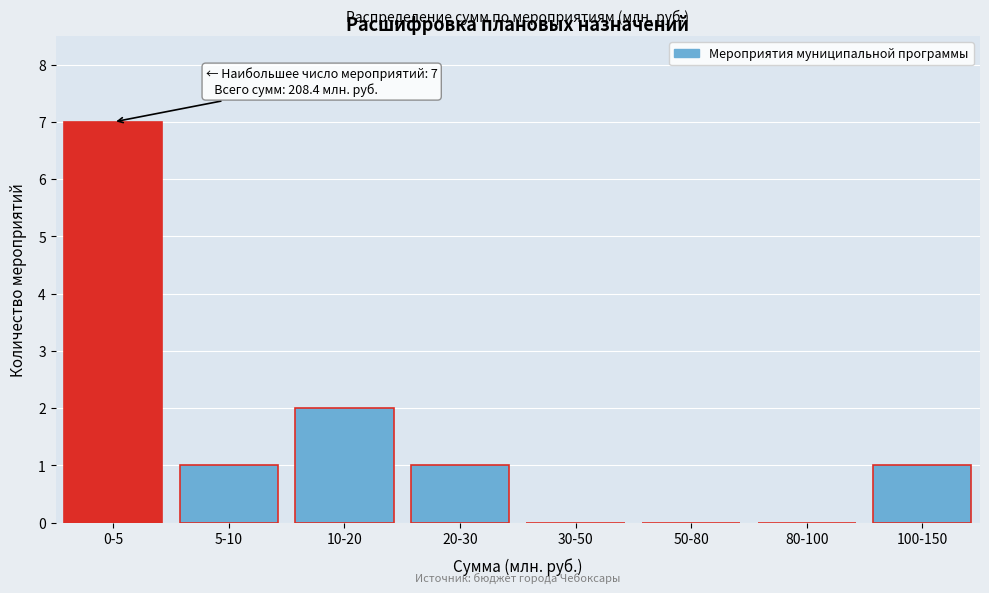

Reading left to right, extract all data points from this chart.

0-5=7	5-10=1	10-20=2	20-30=1	30-50=0	50-80=0	80-100=0	100-150=1